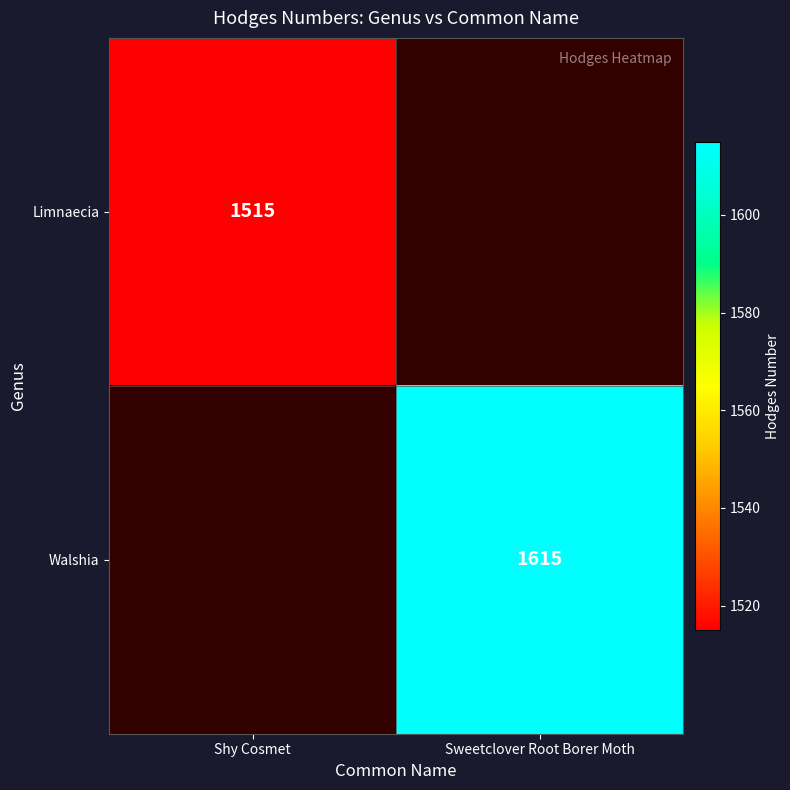

How many data points does each series have?

2